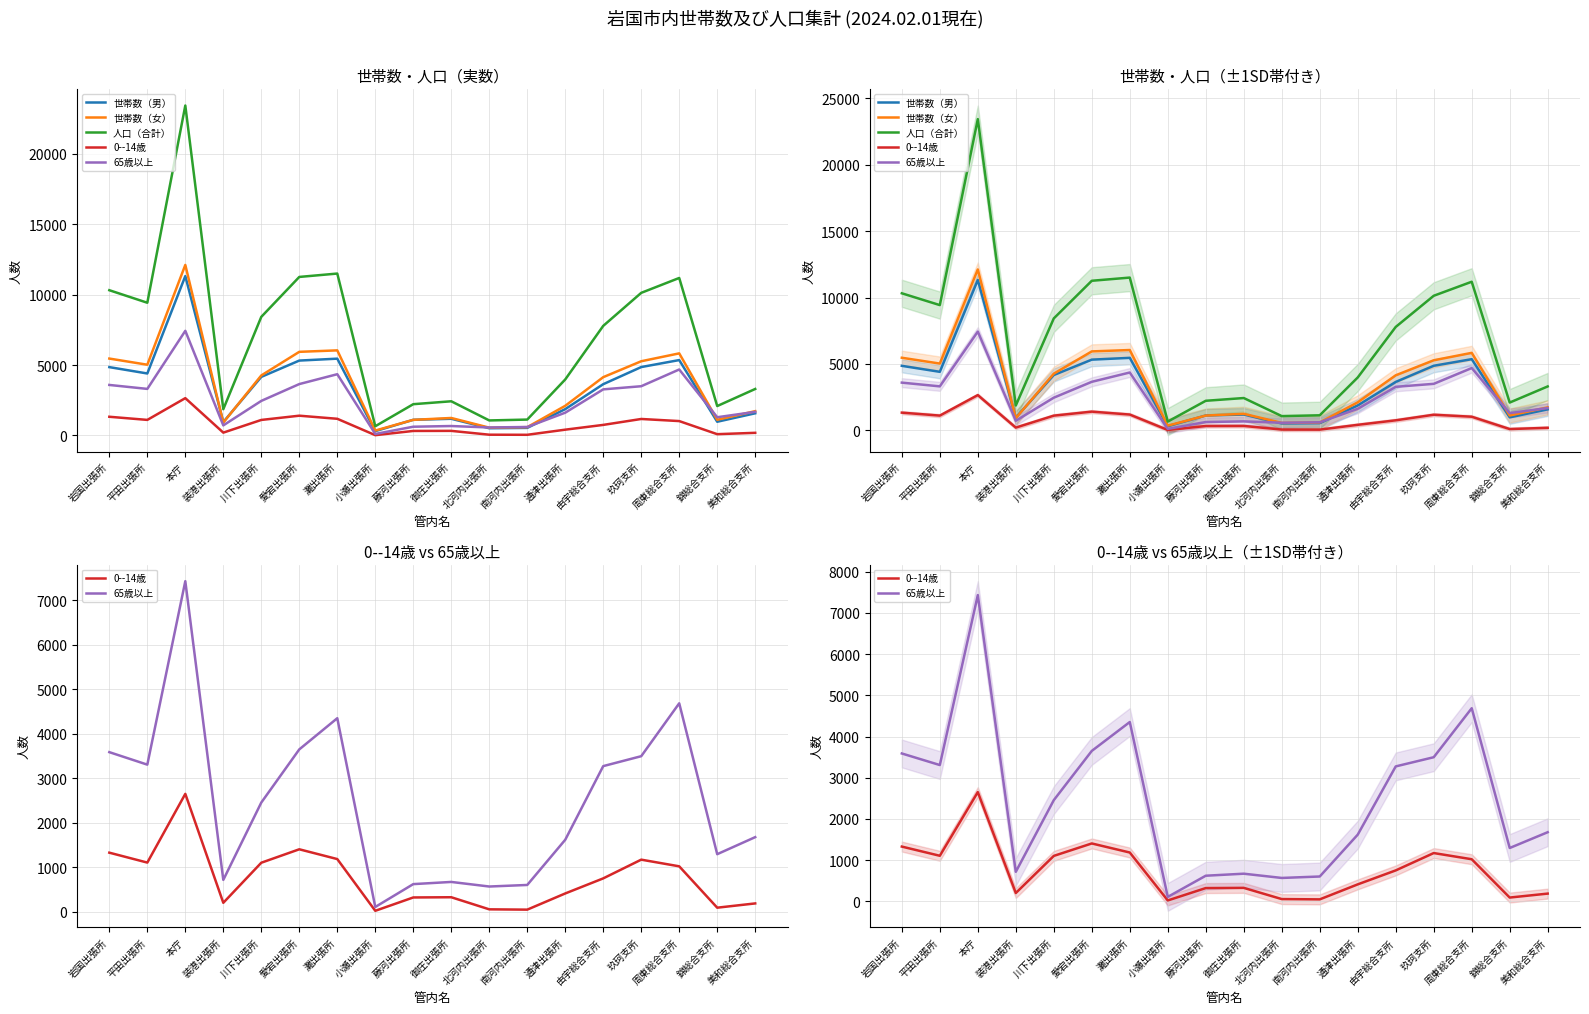

Rank the series by their maximum value, from lowest to highest.

0--14歳, 65歳以上, 世帯数（男）, 世帯数（女）, 人口（合計）